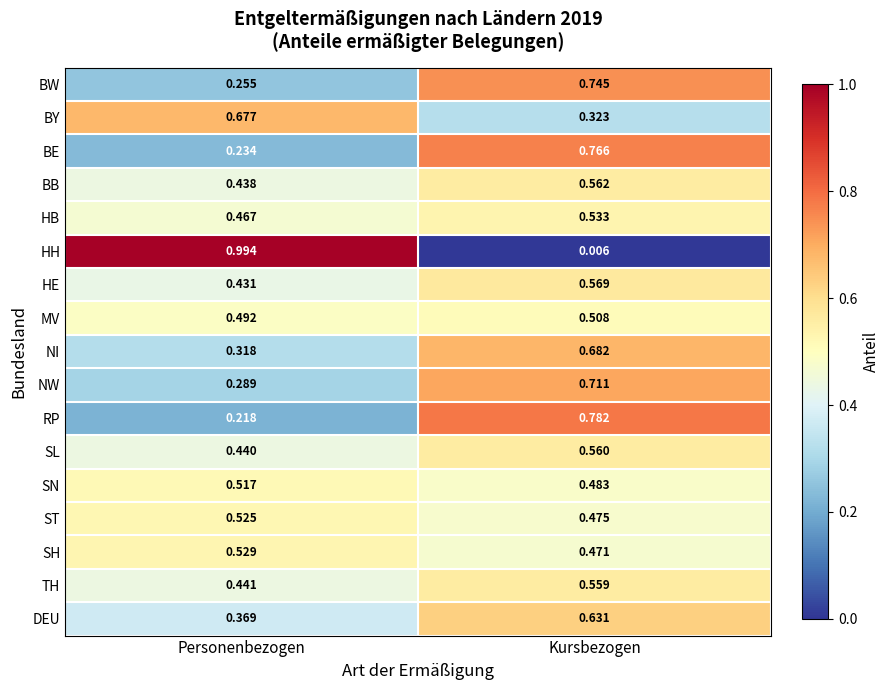

List the labels in order of SN value, smallest first.

Kursbezogen, Personenbezogen